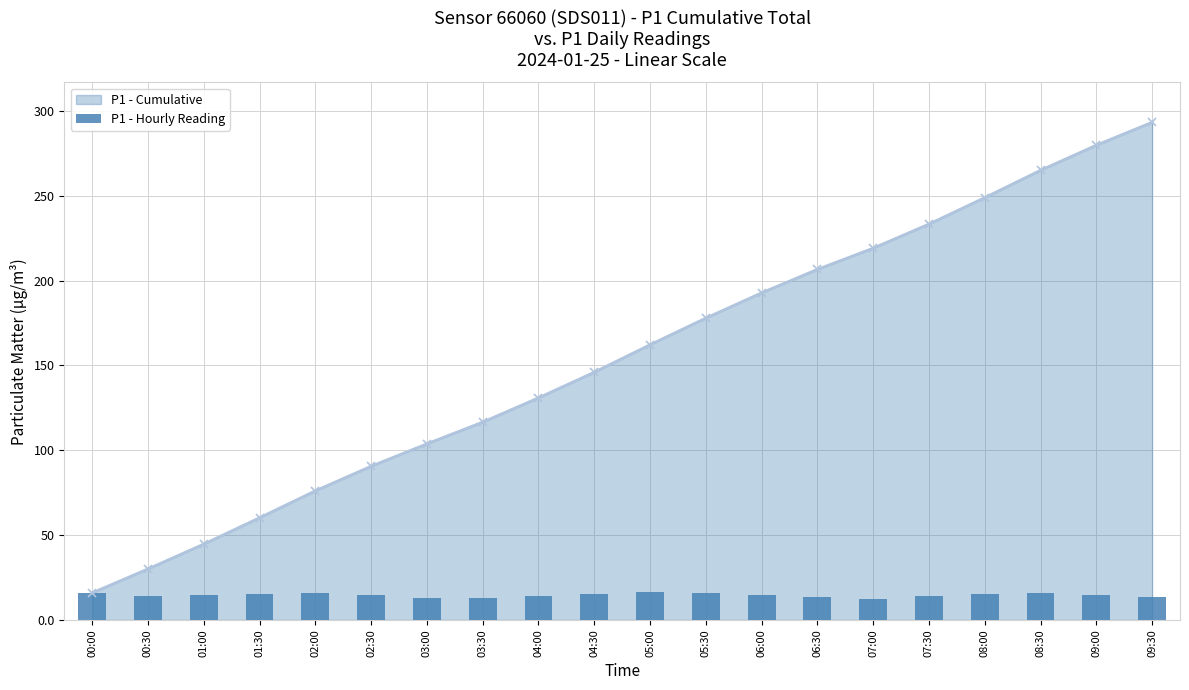

How many data points are less than 14?

5